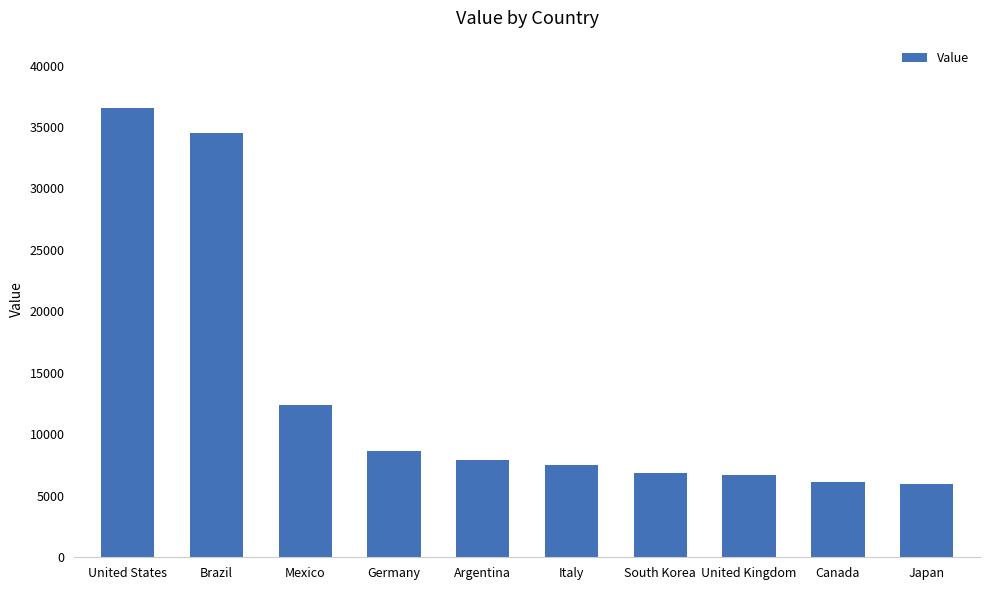

What is the greatest value displayed?

36540